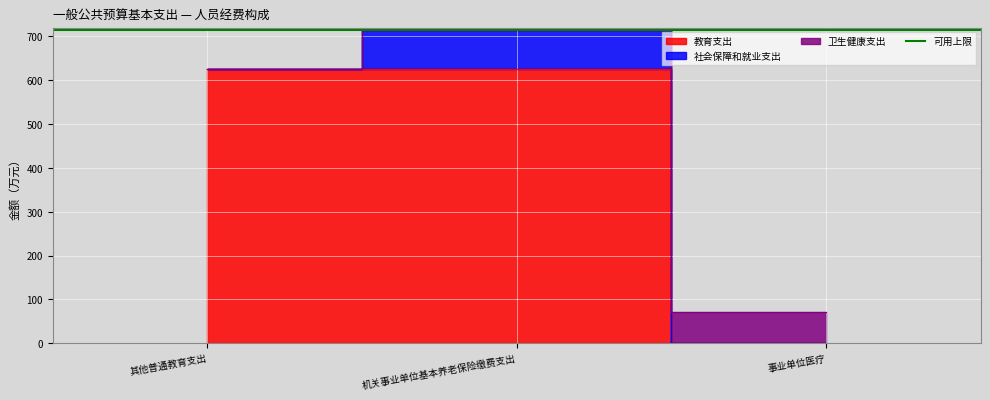

What is the difference between the maximum and minimum values in the 教育支出 series?

625.8